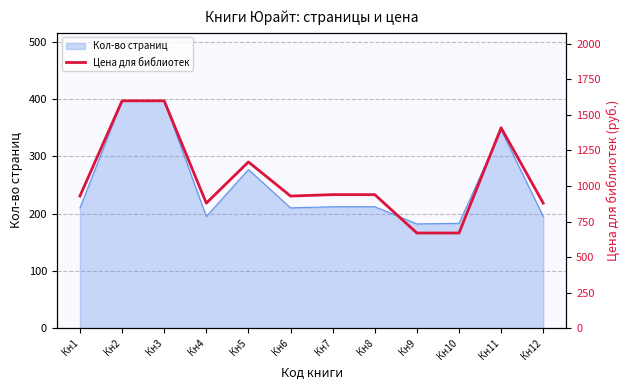

Which label corresponds to the largest value in the chart?

Кн2